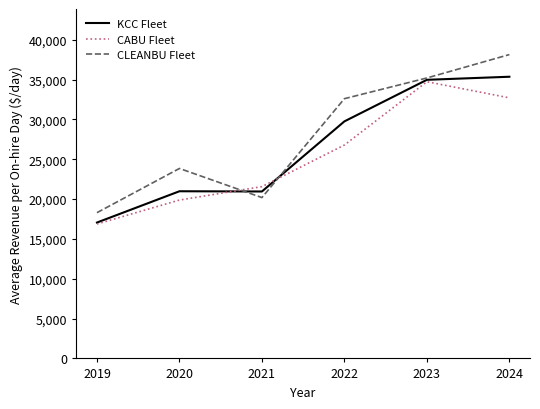

What is the total value across all series at 2021?

62727